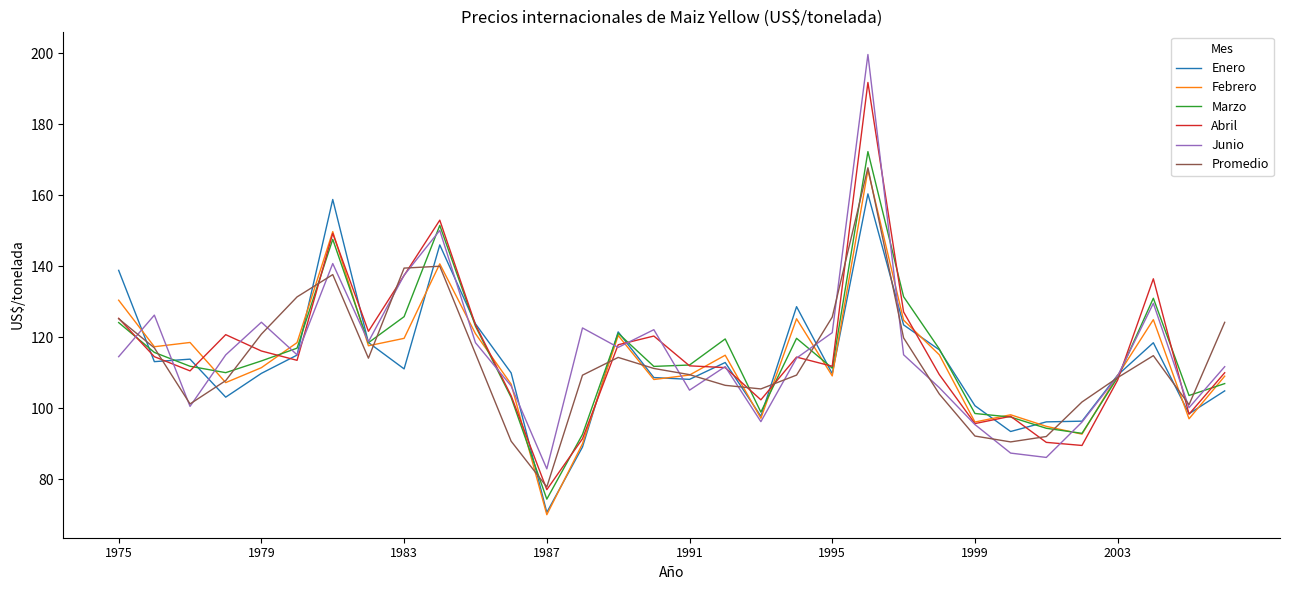

What are all the series names shown in the legend?

Enero, Febrero, Marzo, Abril, Junio, Promedio